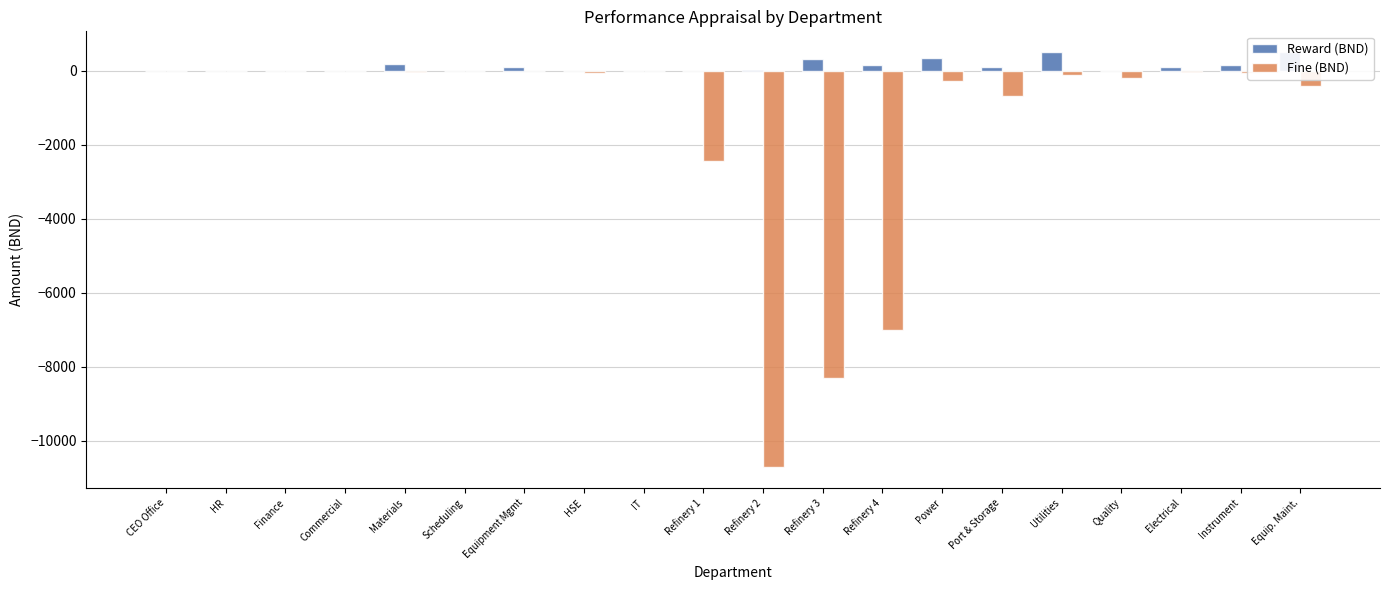

Which series has the largest total across all categories?

Reward (BND)